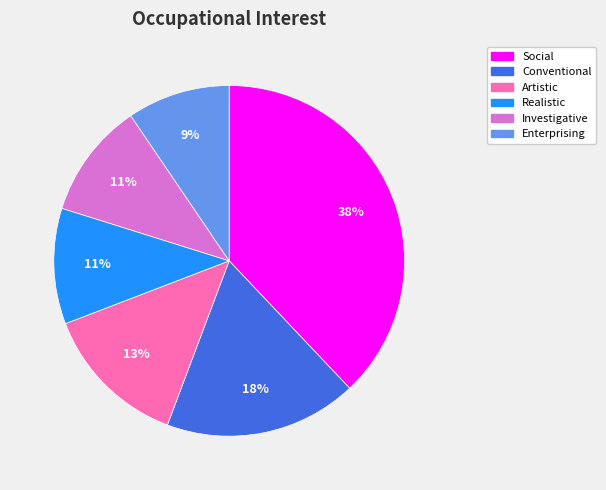

Is the sum of Investigative and Artistic greater than half?

No